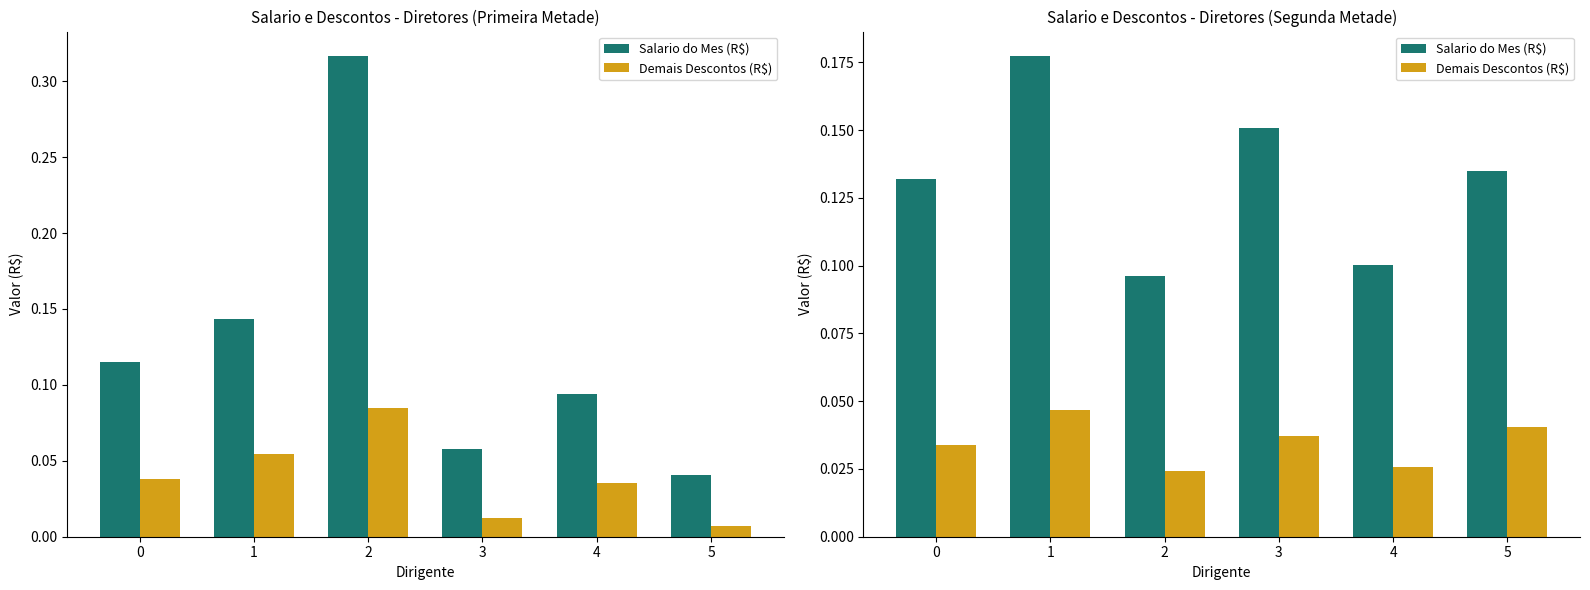

What is the total value across all series at 0?

0.2